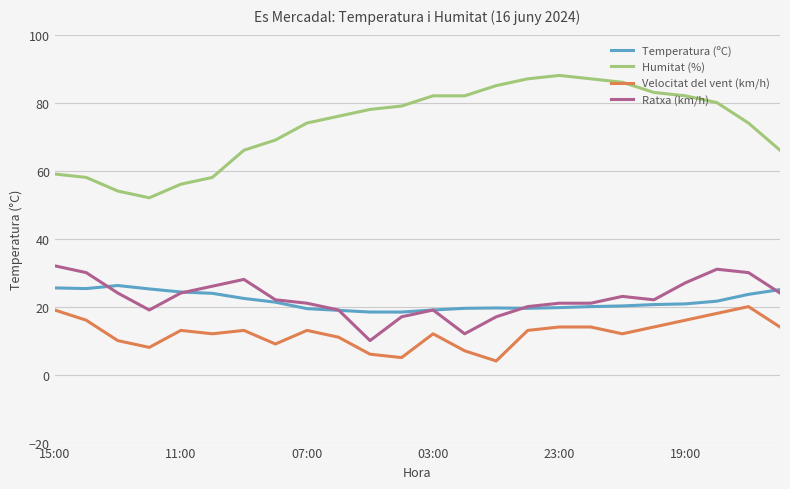

True or false: Temperatura (ºC) and Humitat (%) cross at least once.

False